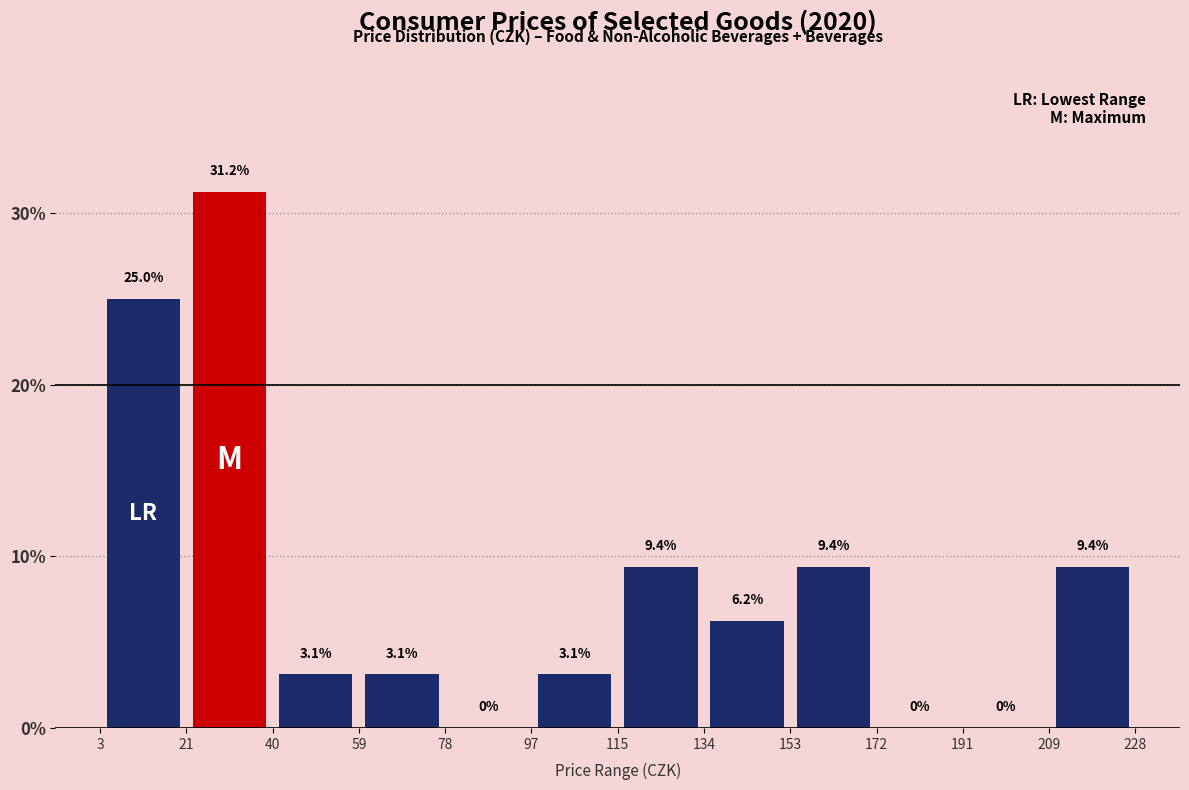

How tall is the bar that spans 134 to 153 on the x-axis?

6.2